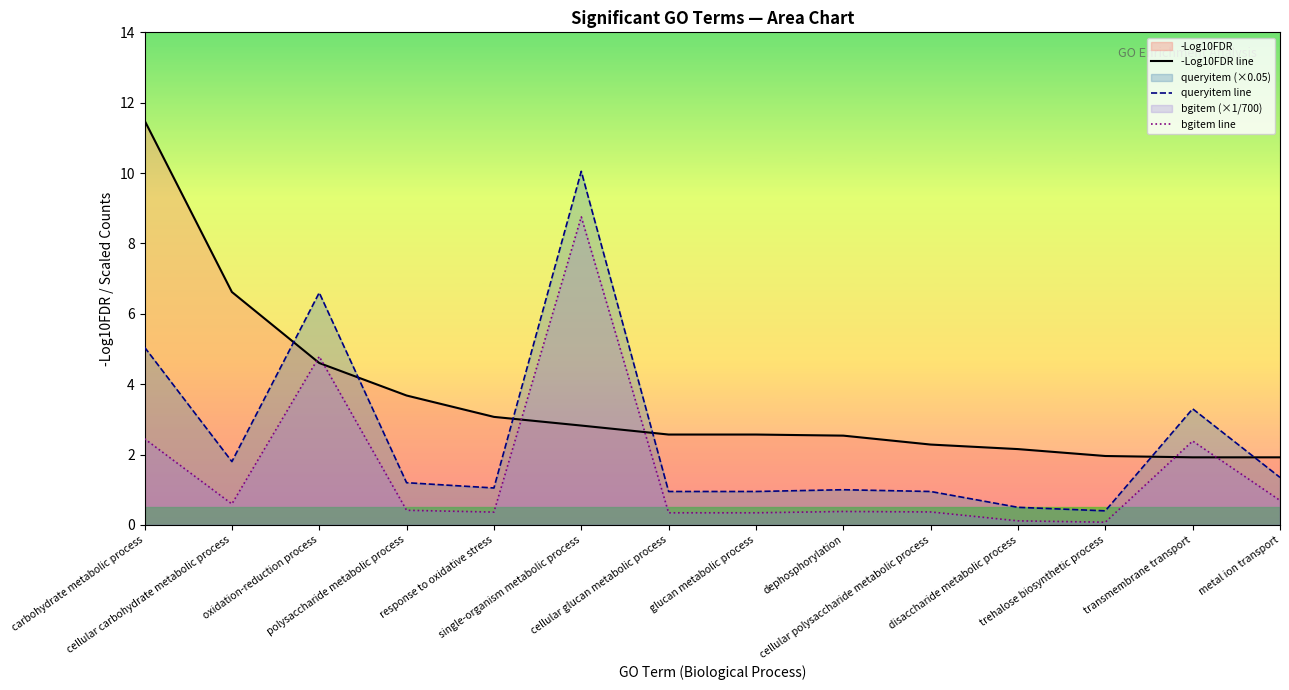

What is the total value across all series at oxidation-reduction process?

16.0